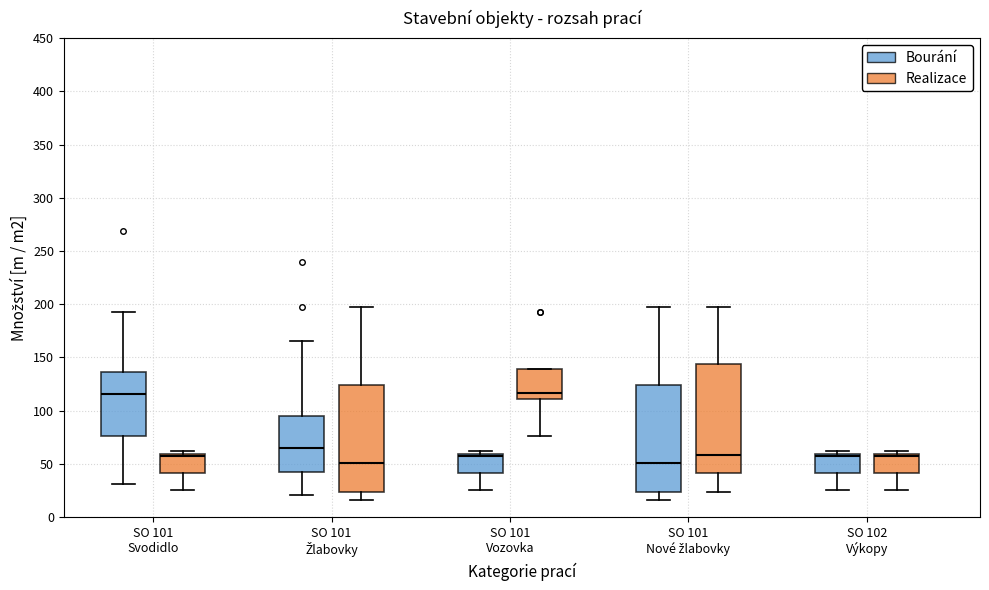

Reading left to right, transcribe this box plot: for each box, give where its median line is, the range the box spans, and where its two whiskers end, as read against the y-axis. The values are not printed on the chart, so give them approximately, as read against the axis.

SO 101 Svodidlo (Bourání): median 115, box 75 to 135, whiskers 30 to 195
SO 101 Svodidlo (Realizace): median 55, box 40 to 60, whiskers 25 to 60 (just above the box's upper edge)
SO 101 Žlabovky (Bourání): median 65, box 40 to 95, whiskers 20 to 165
SO 101 Žlabovky (Realizace): median 50, box 25 to 125, whiskers 15 to 195
SO 101 Vozovka (Bourání): median 55, box 40 to 60, whiskers 25 to 60 (just above the box's upper edge)
SO 101 Vozovka (Realizace): median 115, box 110 to 140, whiskers 75 to 140
SO 101 Nové žlabovky (Bourání): median 50, box 25 to 125, whiskers 15 to 195
SO 101 Nové žlabovky (Realizace): median 60, box 40 to 145, whiskers 25 to 195
SO 102 Výkopy (Bourání): median 55, box 40 to 60, whiskers 25 to 60 (just above the box's upper edge)
SO 102 Výkopy (Realizace): median 55, box 40 to 60, whiskers 25 to 60 (just above the box's upper edge)